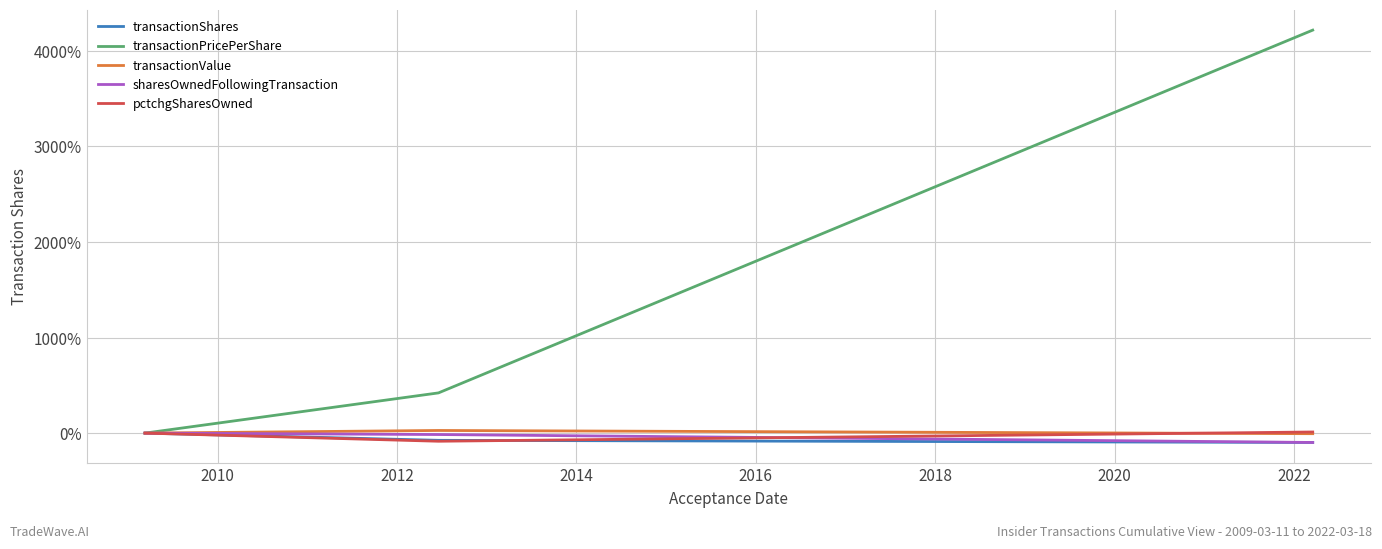

Which series has the widest spread of values?

transactionPricePerShare